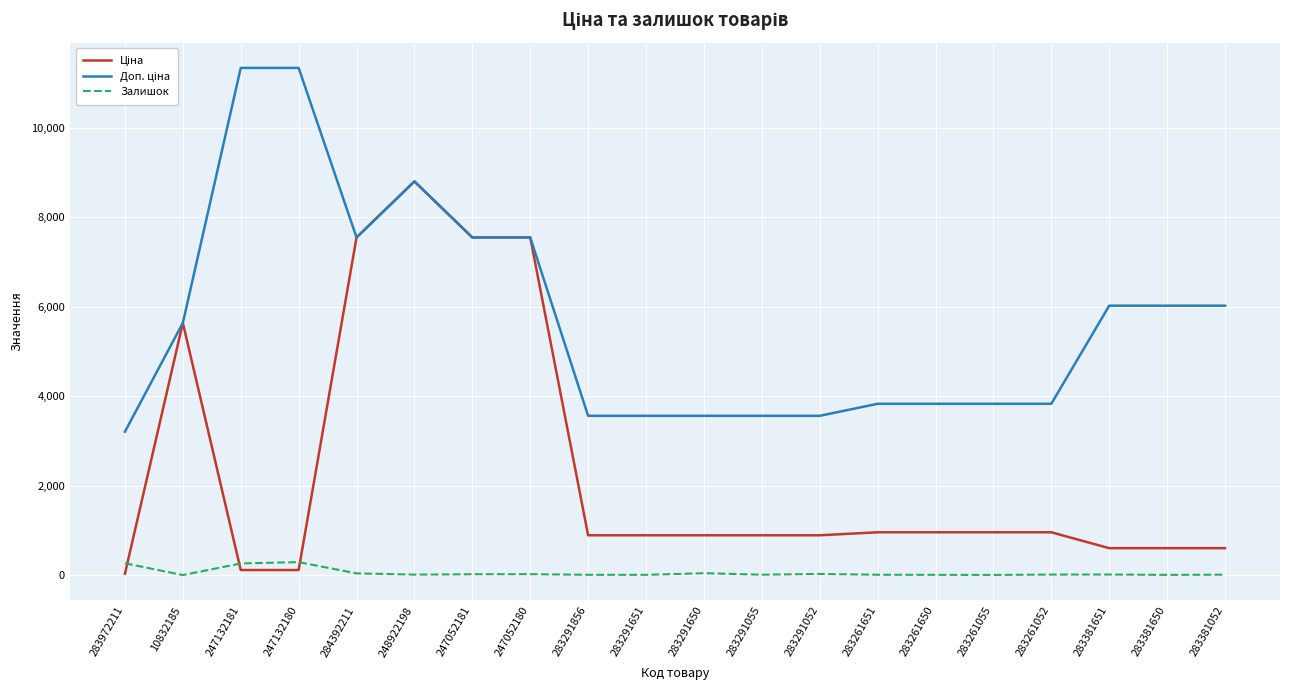

The value of Залишок at 247132180 is 290.0. True or false?

True